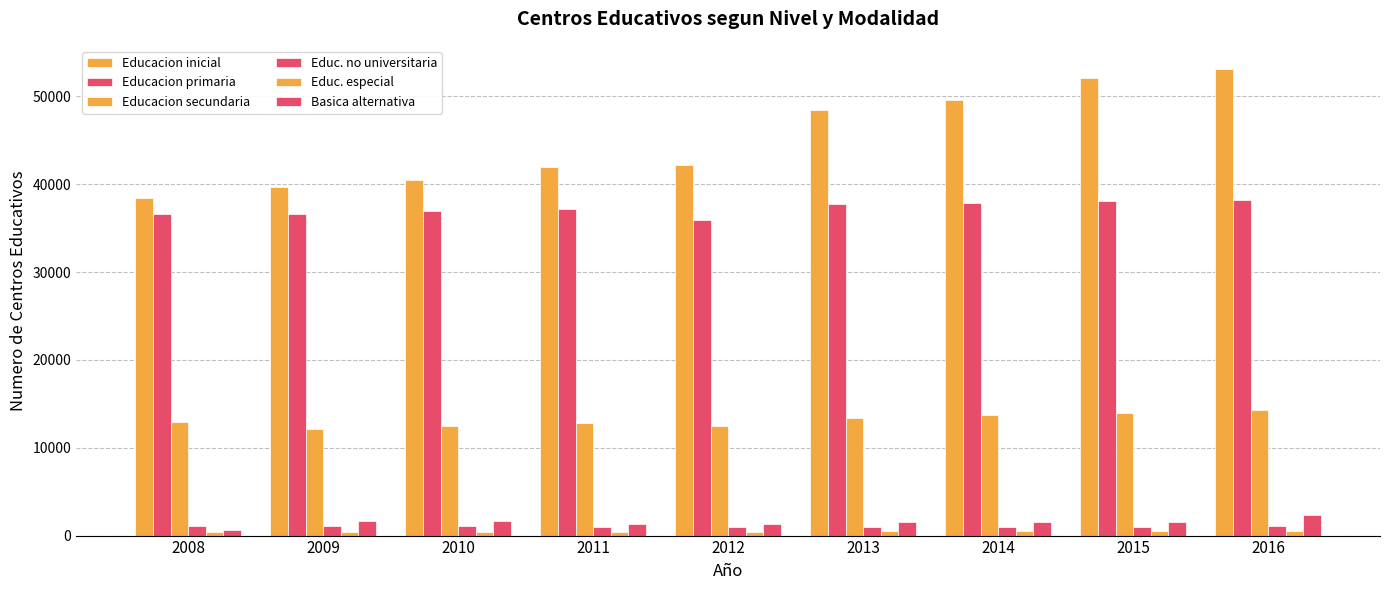

How many groups of bars are there?

9